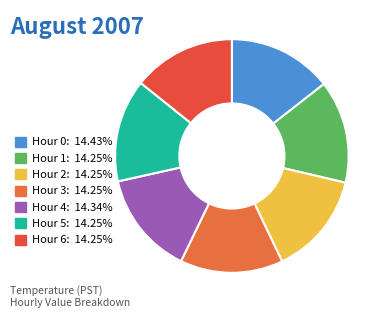

What is the change in value from Hour 0 to Hour 4?

-0.1